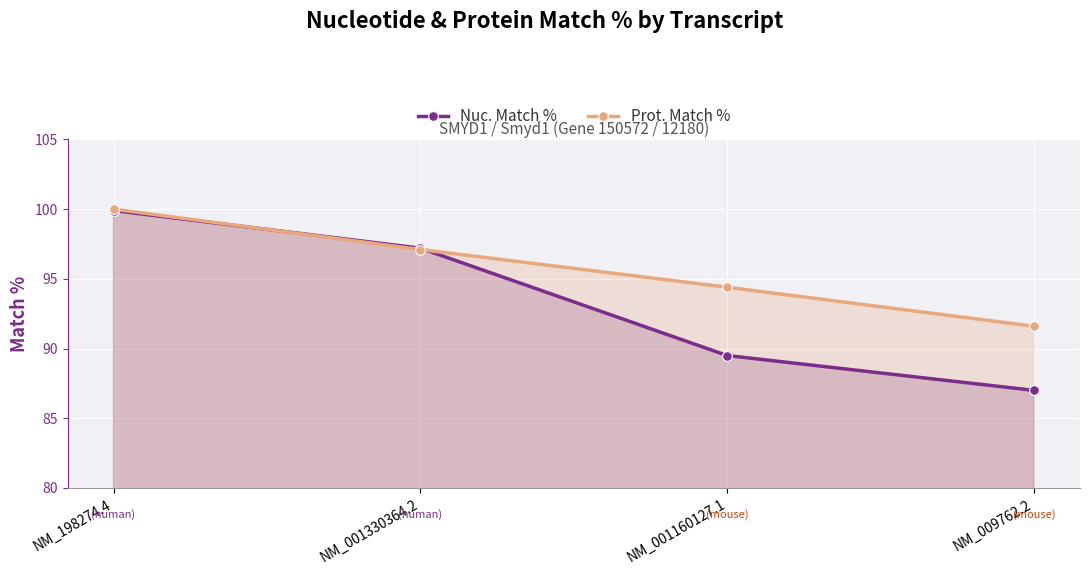

At which category is the sum across all series the highest?

NM_198274.4